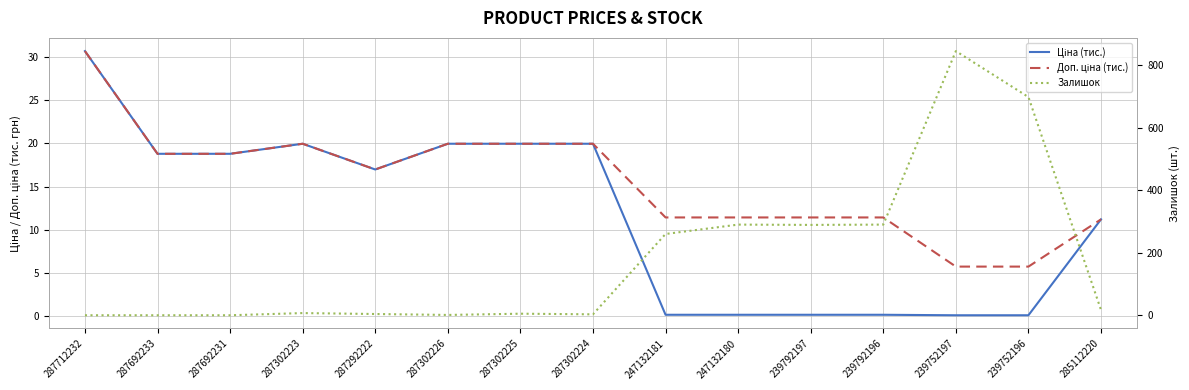

Reading left to right, extract all data points from this chart.

Ціна (тис.): 287712232=30.7	287692233=18.8	287692231=18.8	287302223=20.0	287292222=17.0	287302226=20.0	287302225=20.0	287302224=20.0	247132181=0.1	247132180=0.1	239792197=0.1	239792196=0.1	239752197=0.1	239752196=0.1	285112220=11.2
Доп. ціна (тис.): 287712232=30.7	287692233=18.8	287692231=18.8	287302223=20.0	287292222=17.0	287302226=20.0	287302225=20.0	287302224=20.0	247132181=11.4	247132180=11.4	239792197=11.4	239792196=11.4	239752197=5.7	239752196=5.7	285112220=11.2
Залишок: 287712232=0.0	287692233=0.0	287692231=0.0	287302223=7.0	287292222=4.0	287302226=1.0	287302225=5.0	287302224=3.0	247132181=260.0	247132180=290.0	239792197=289.0	239792196=290.0	239752197=845.0	239752196=698.0	285112220=17.0